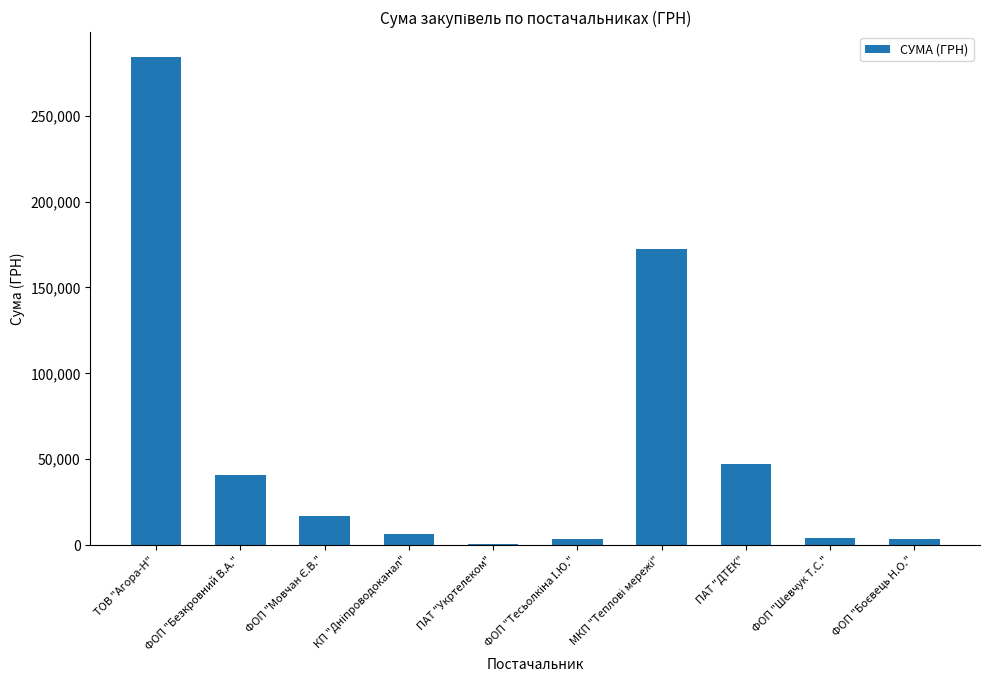

The value at ФОП "Безкровний В.А." is 64534.3. True or false?

False